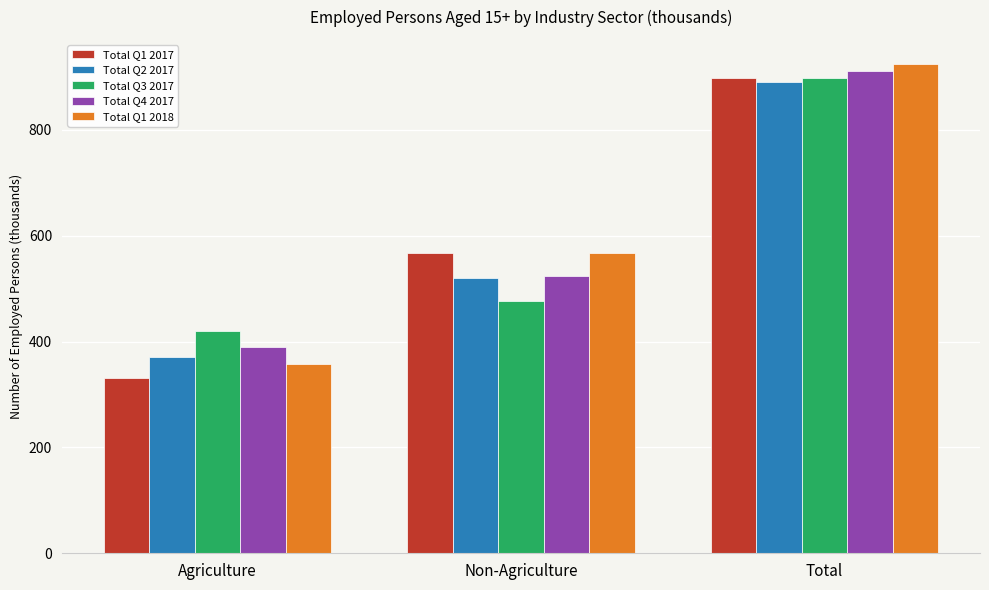

What is the value of the Total Q3 2017 bar at the 2nd from the left?

477.0